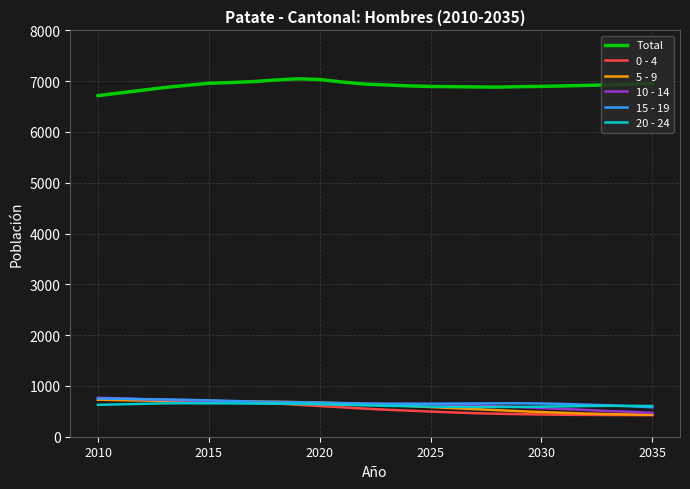

True or false: Total and 0 - 4 cross at least once.

False